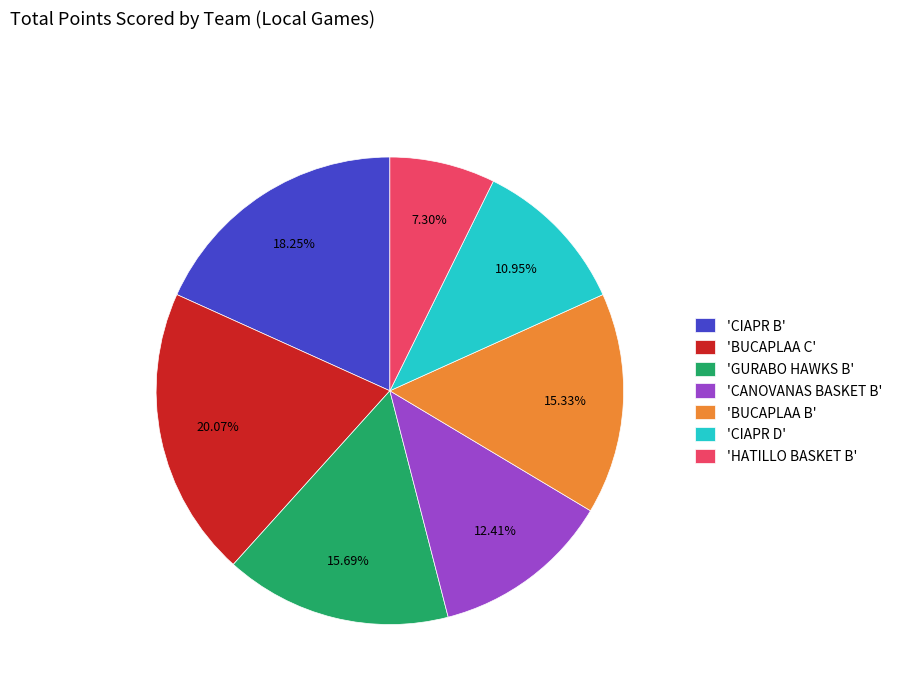

Which slice is the smallest?

'HATILLO BASKET B'